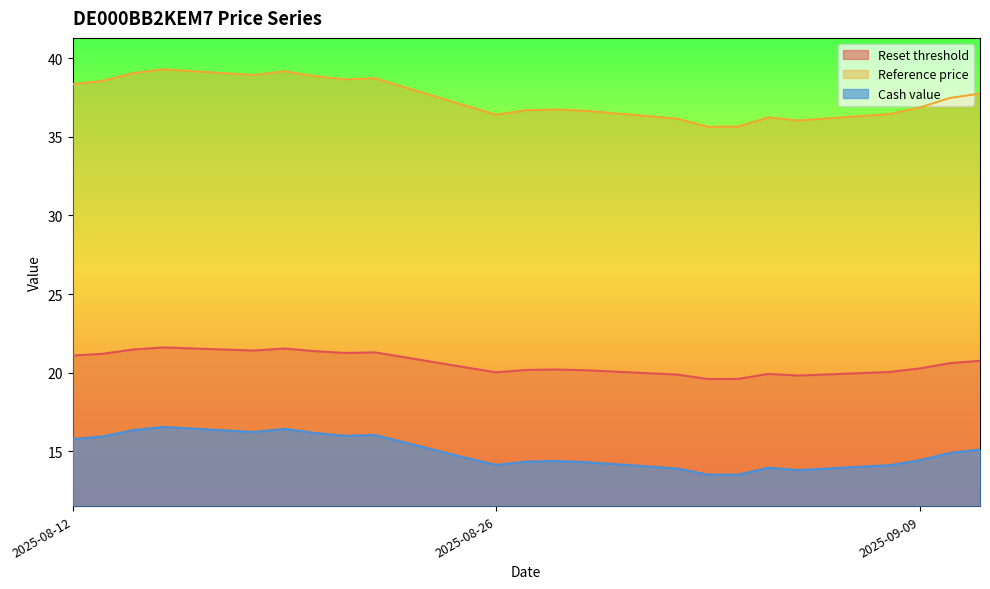

How many values in the Cash value series exceed 14?

18